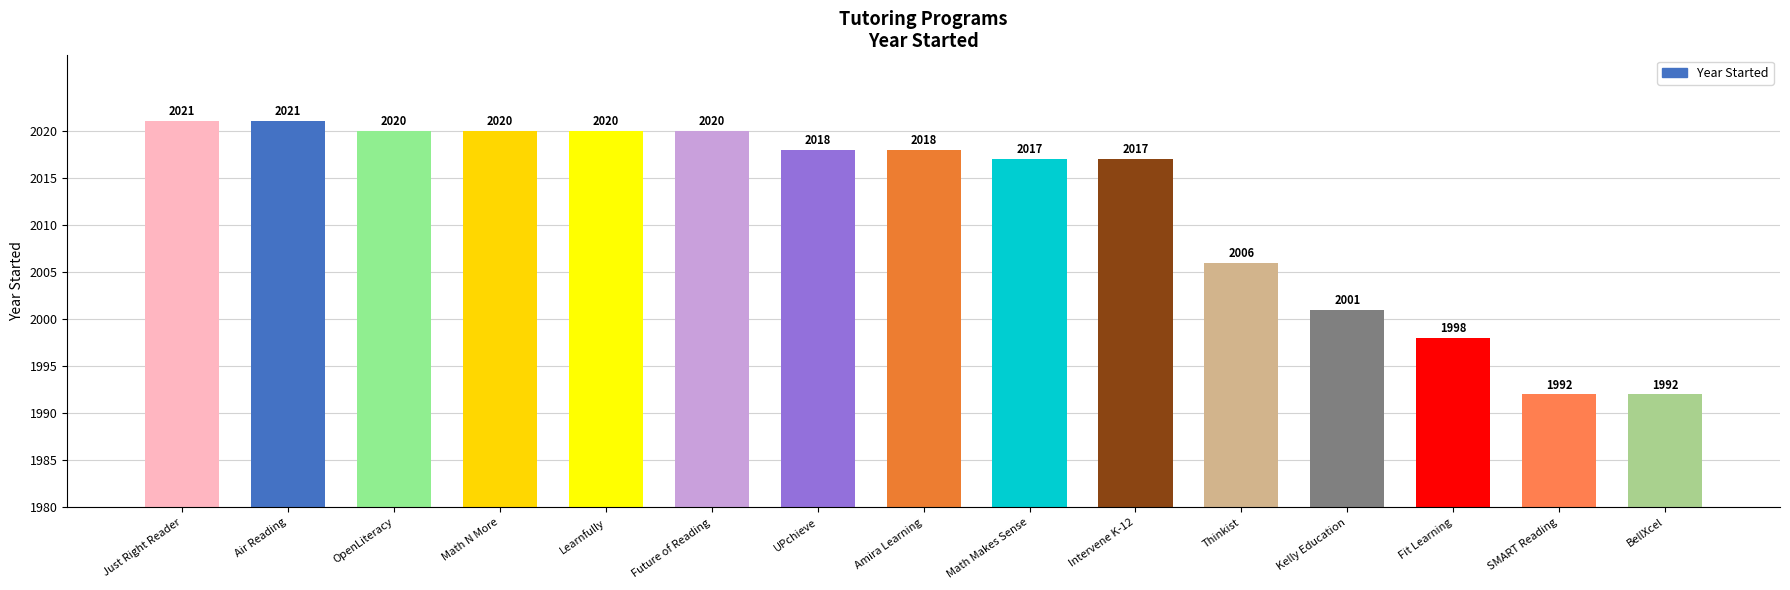

The chart shows a value of 2020 at Math N More. True or false?

True